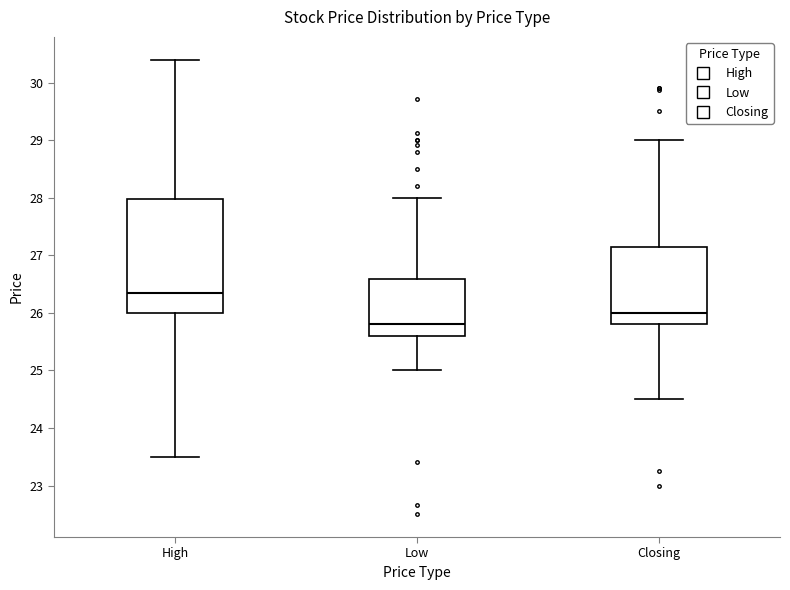

Where does the lower whisker of the box for Low end on the y-axis? The values are not printed on the chart, so give them approximately, as read against the axis.

25.0